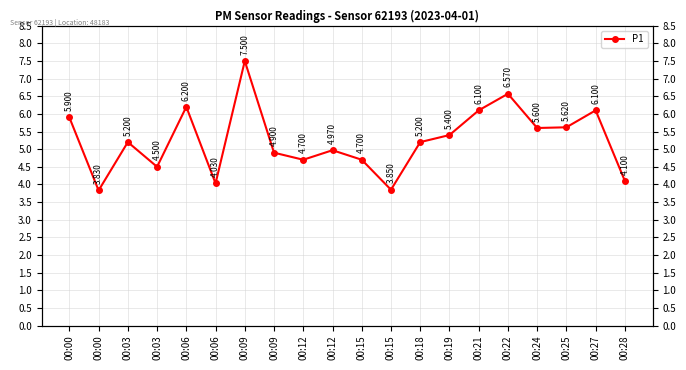

At which category does the chart reach its minimum across all series?

00:00